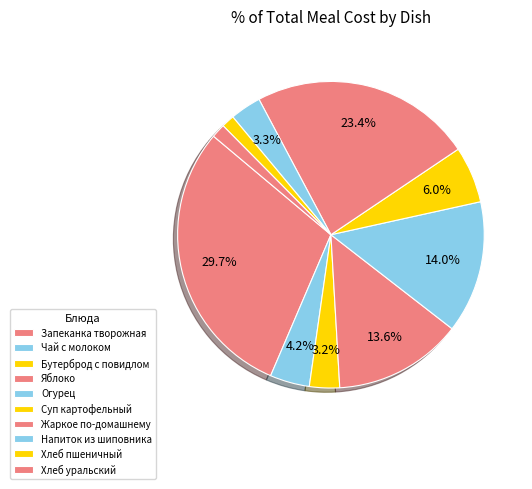

What is the change in value from Яблоко to Хлеб уральский?

-22.0